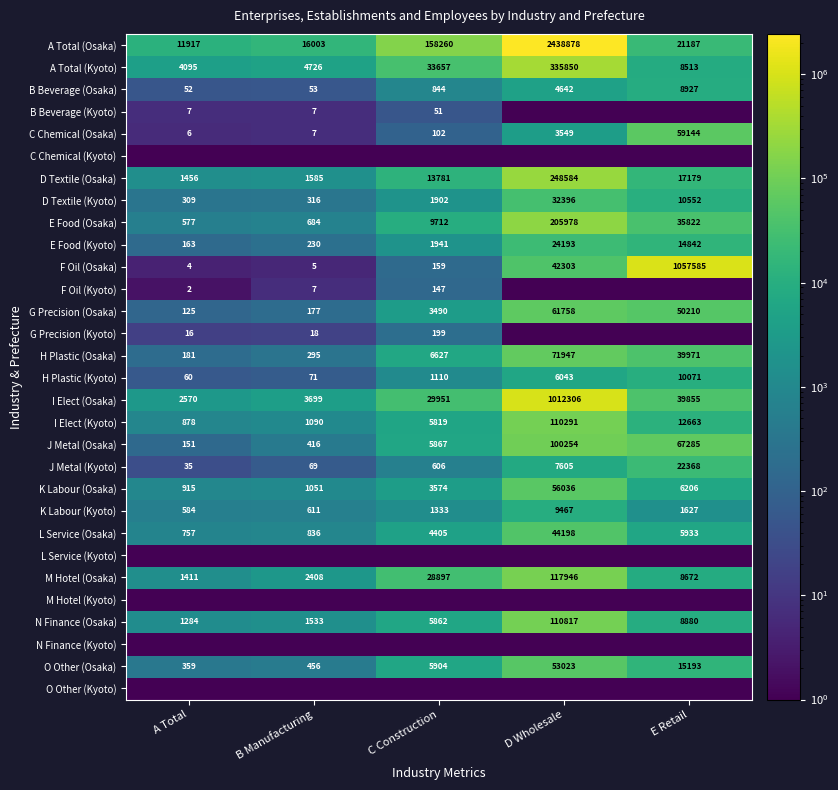

How many values in the B Beverage (Osaka) series are below 844?

2